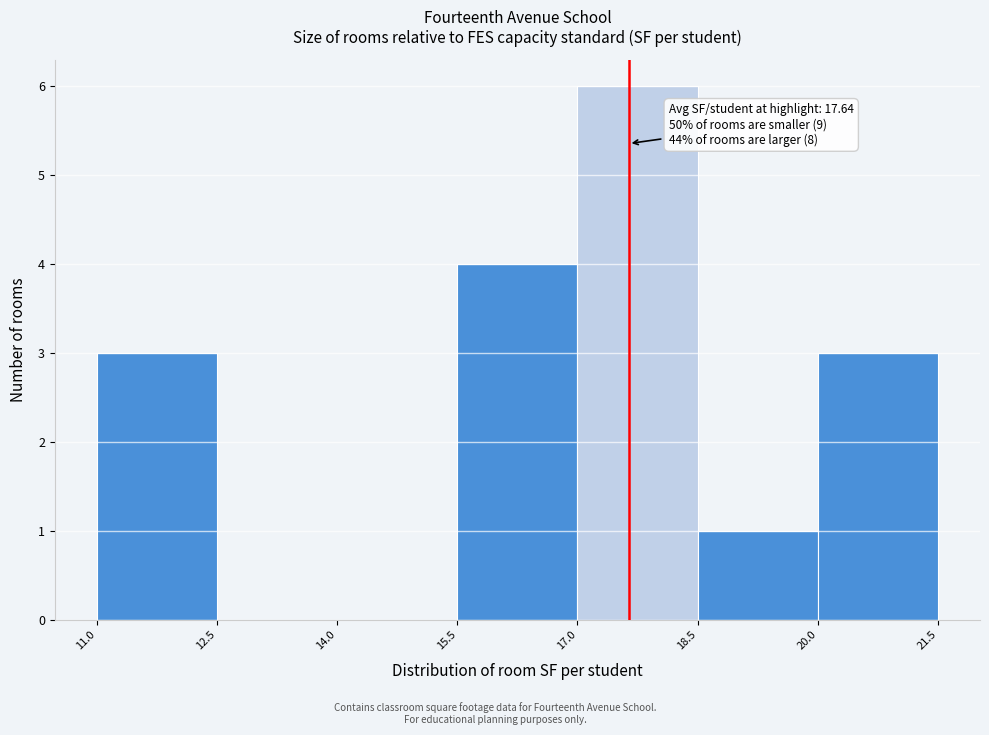

Over which range of the x-axis is the bar tallest?

17.0 to 18.5